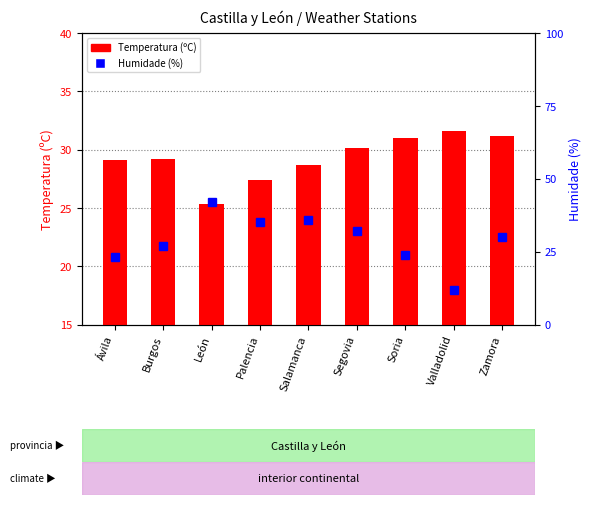

Reading left to right, list all the values displayed in this chart.

Temperatura (ºC): Ávila=29.1	Burgos=29.2	León=25.3	Palencia=27.4	Salamanca=28.7	Segovia=30.1	Soria=31.0	Valladolid=31.6	Zamora=31.2
Humidade (%): Ávila=23.0	Burgos=27.0	León=42.0	Palencia=35.0	Salamanca=36.0	Segovia=32.0	Soria=24.0	Valladolid=12.0	Zamora=30.0